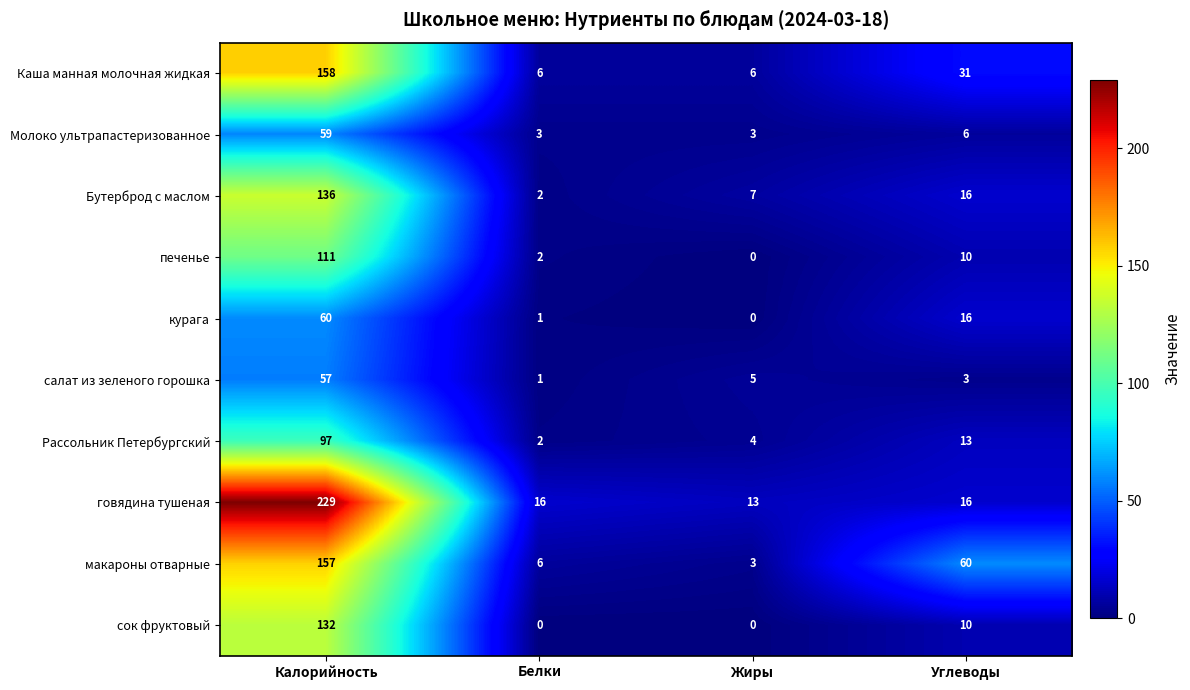

True or false: салат из зеленого горошка has a value of 1 at Белки.

True